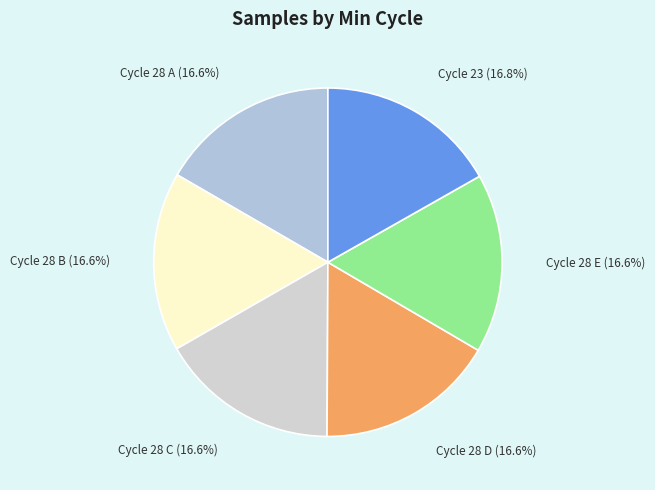

What percentage is NOT represented by Cycle 28 E?

83.4%